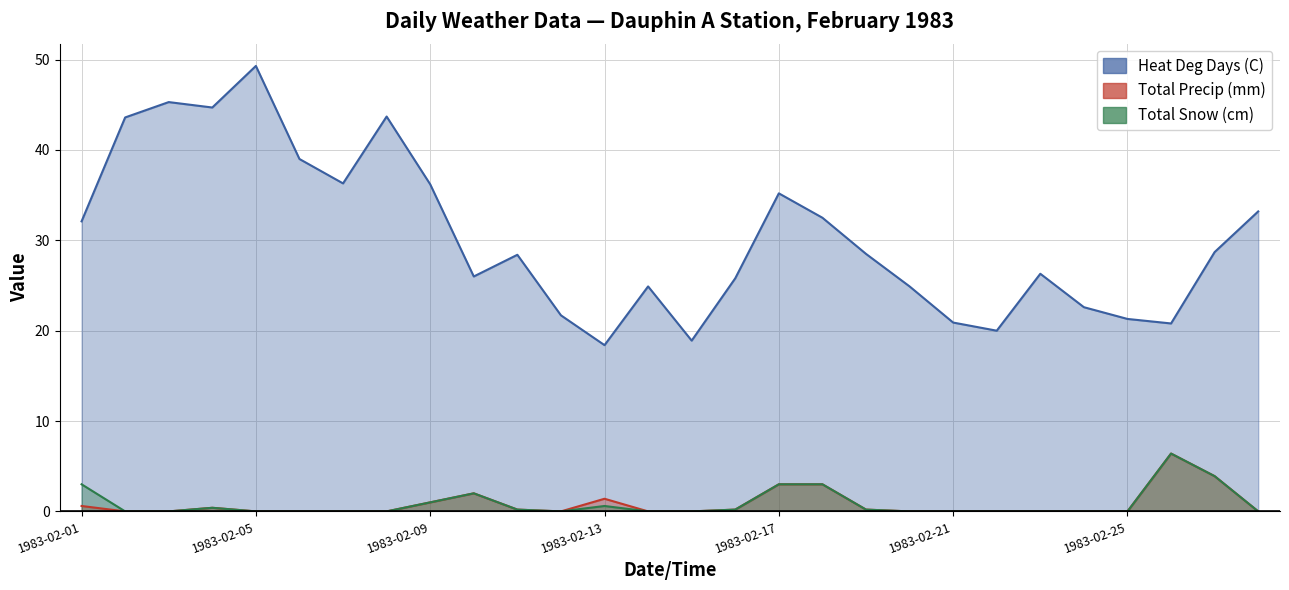

The Total Snow (cm) series shows 0.4 at 1983-02-04. True or false?

True